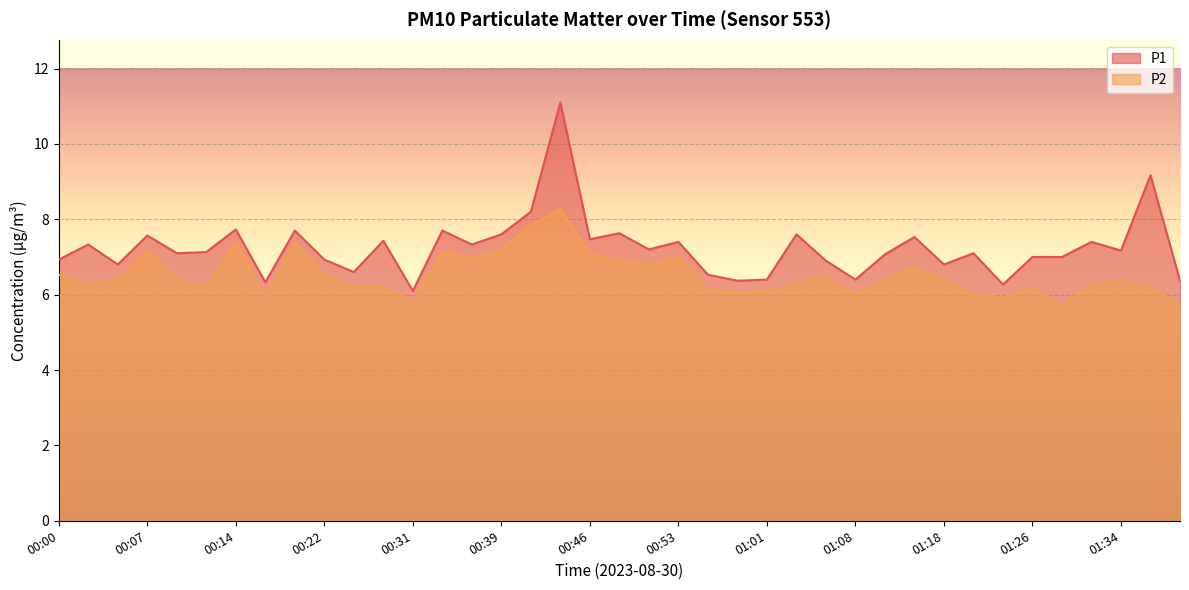

True or false: P2 has more than 1 points higher than both neighbors.

True